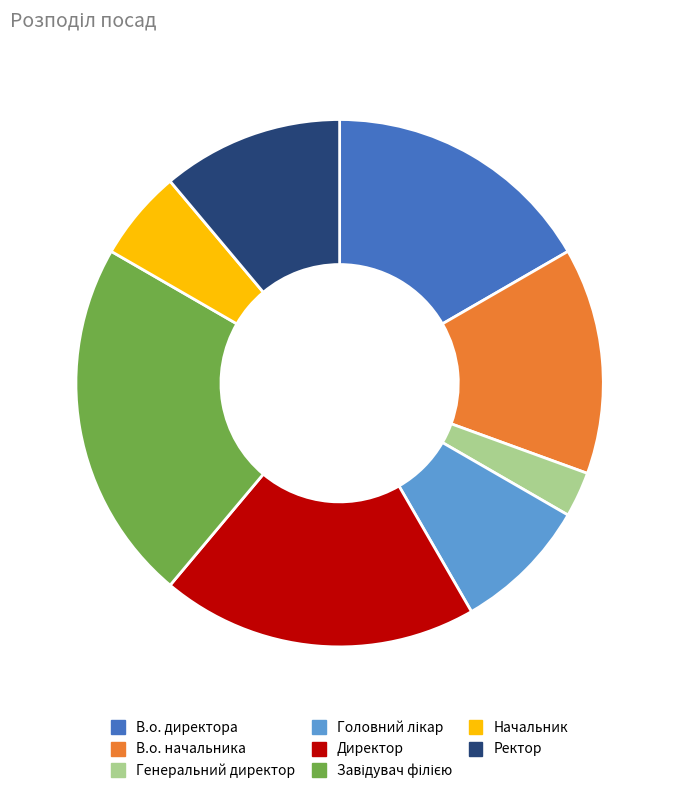

The Начальник slice represents 1% of the pie. True or false?

False